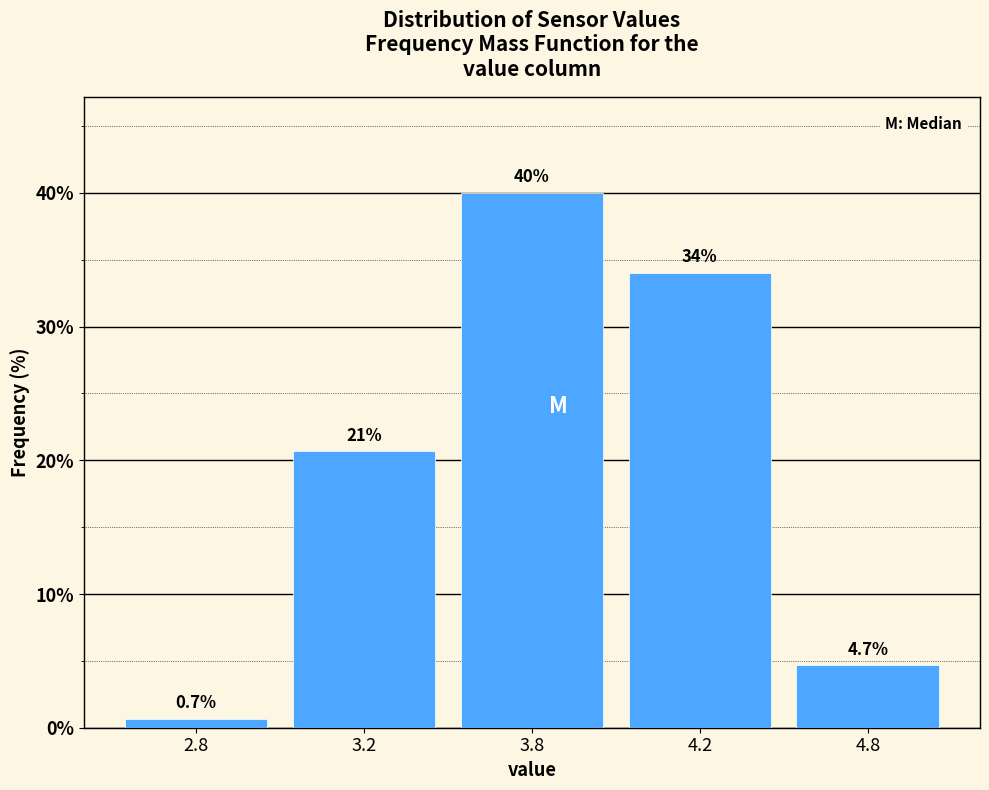

Reading left to right, transcribe all the data shown in this chart.

2.8=0.7	3.2=20.7	3.8=40.0	4.2=34.0	4.8=4.7